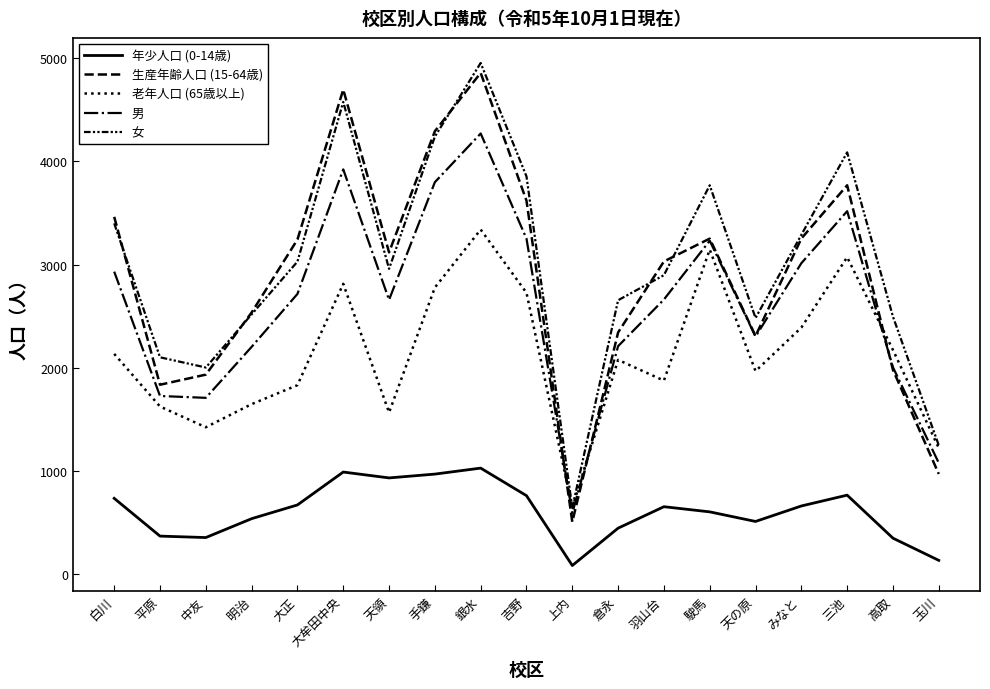

What is the average value of the 老年人口 (65歳以上) series?

2128